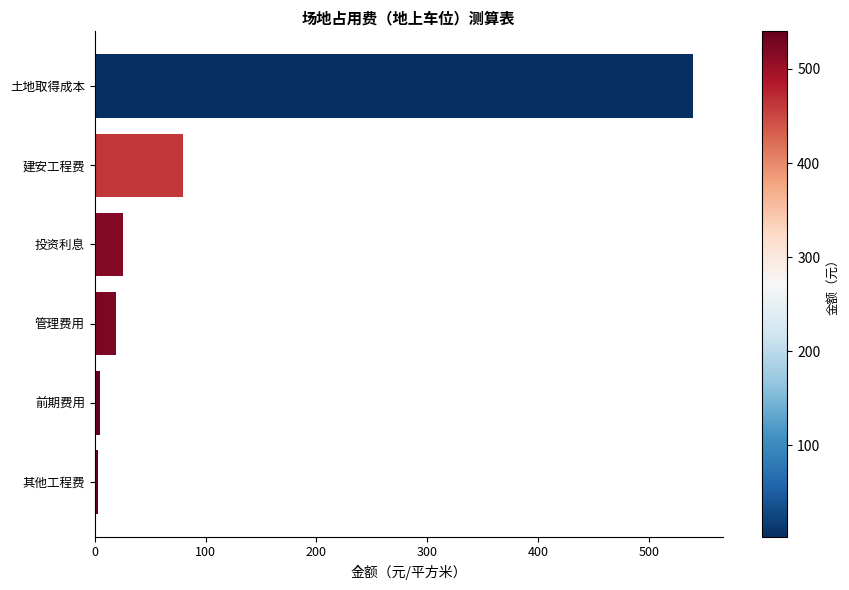

The value at 管理费用 is 18.8. True or false?

True